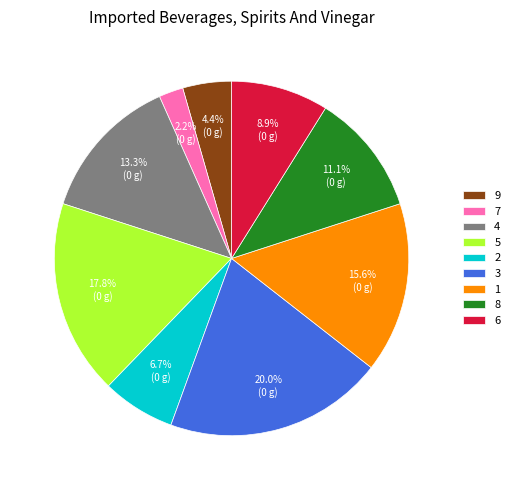

What is the total percentage of 4 and 8?

24.4%